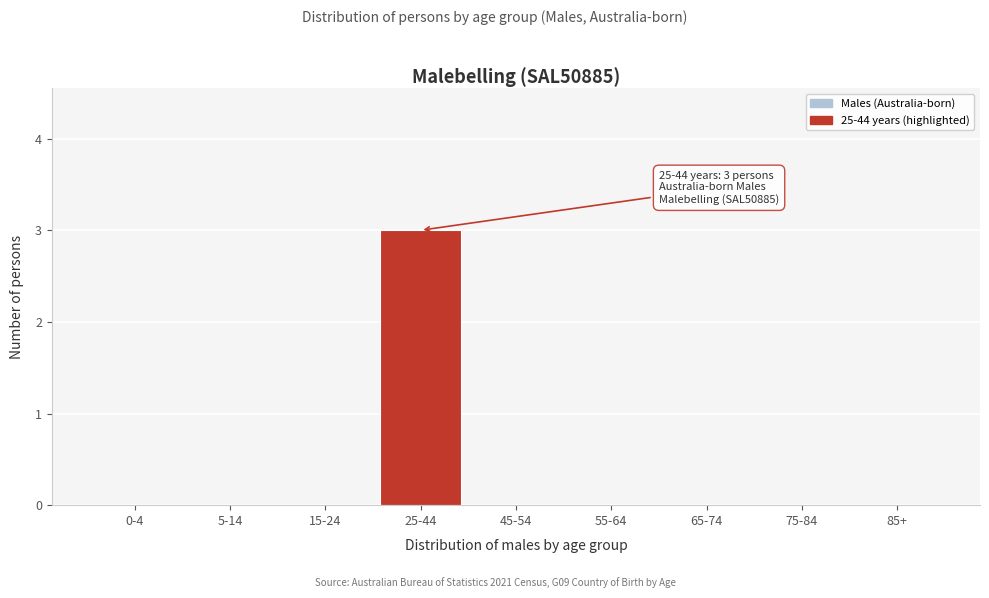

Reading left to right, transcribe all the data shown in this chart.

0-4=0	5-14=0	15-24=0	25-44=3	45-54=0	55-64=0	65-74=0	75-84=0	85+=0